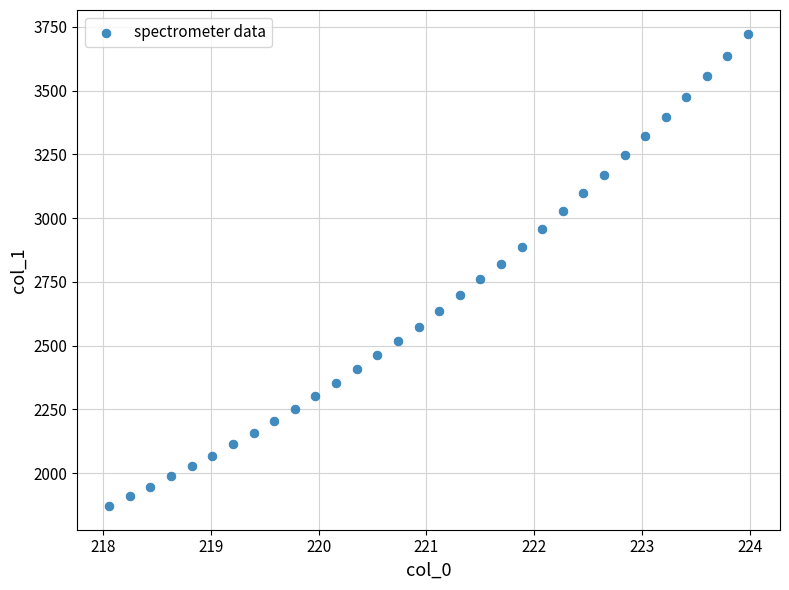

What is the range of X values (max minus min)?

5.9